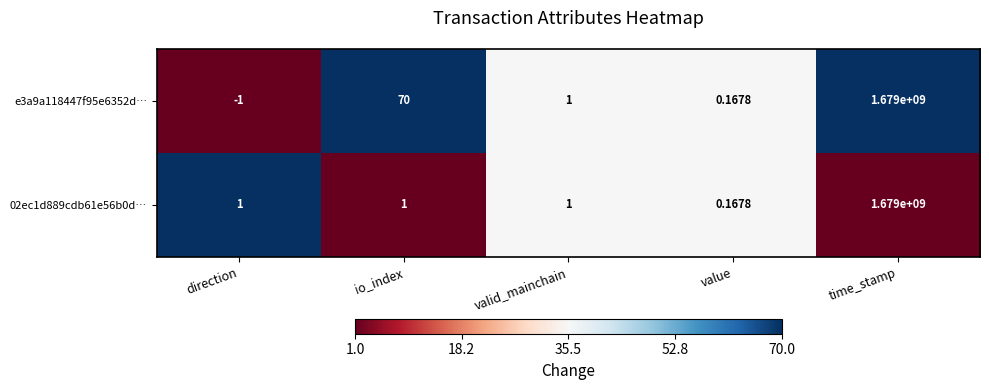

List the labels in order of e3a9a118447f95e6352d… value, smallest first.

direction, value, valid_mainchain, io_index, time_stamp